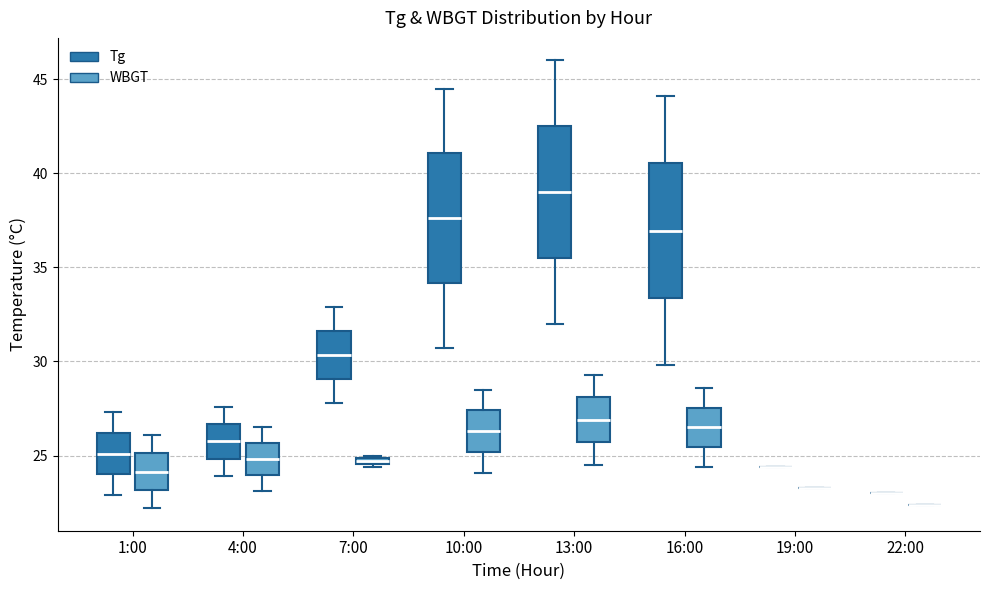

Where is the lower edge of the box for 4:00 (WBGT) on the y-axis? The values are not printed on the chart, so give them approximately, as read against the axis.

24.0